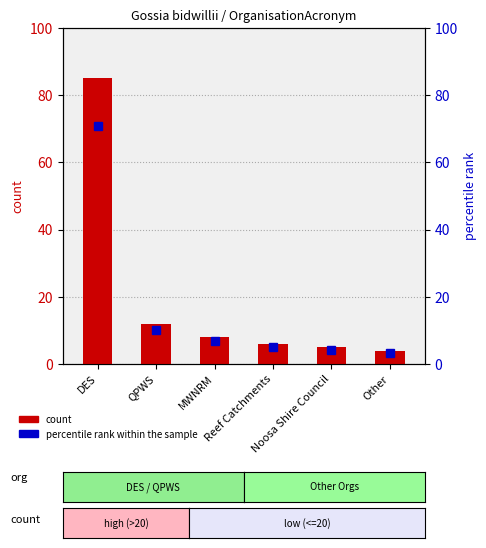

What is the spread (max minus min) of values at Other?

0.7